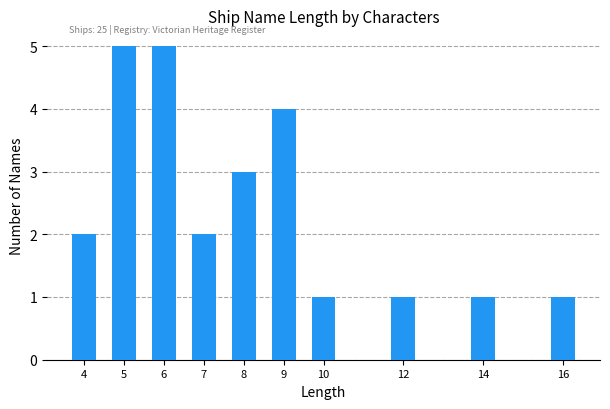

Reading right to left, extract all data points from this chart.

16=1	14=1	12=1	10=1	9=4	8=3	7=2	6=5	5=5	4=2